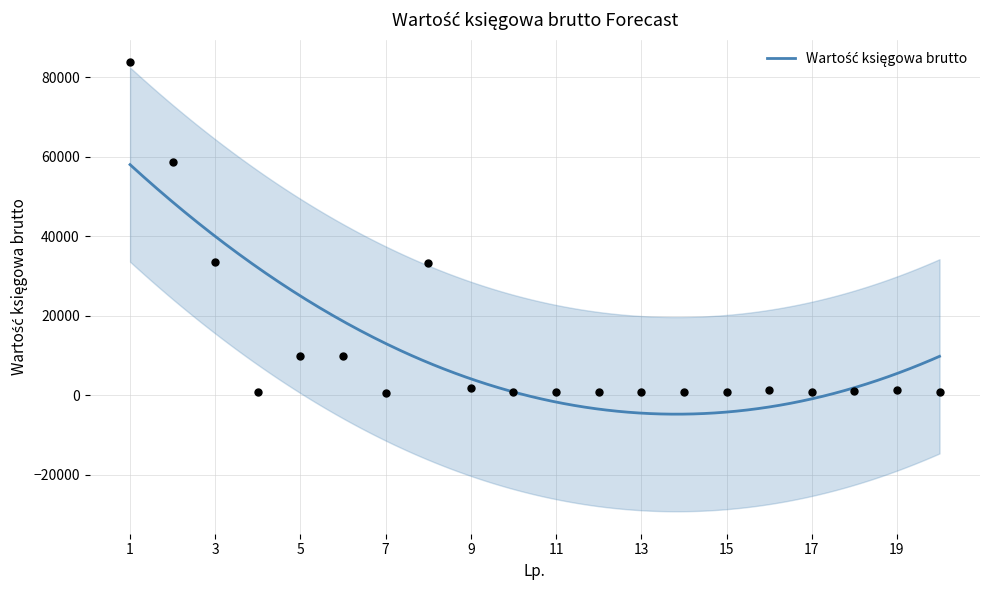

Which has a higher value, 9 or 16?

9